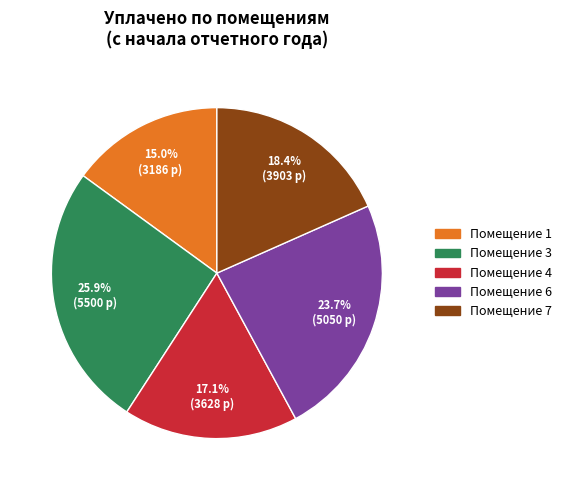

Is there a majority slice in this chart?

No